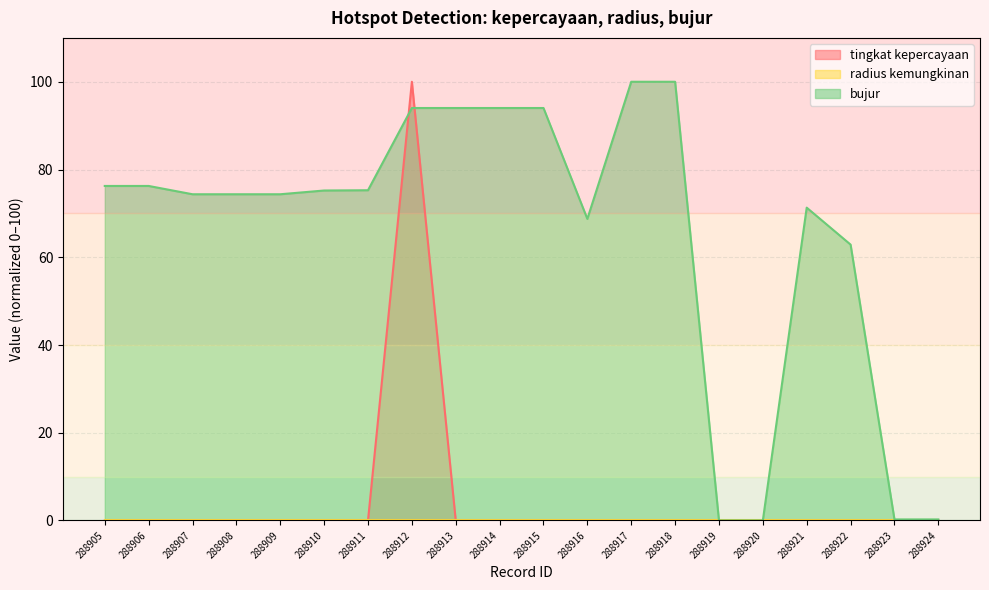

Does the chart have visible grid lines?

Yes